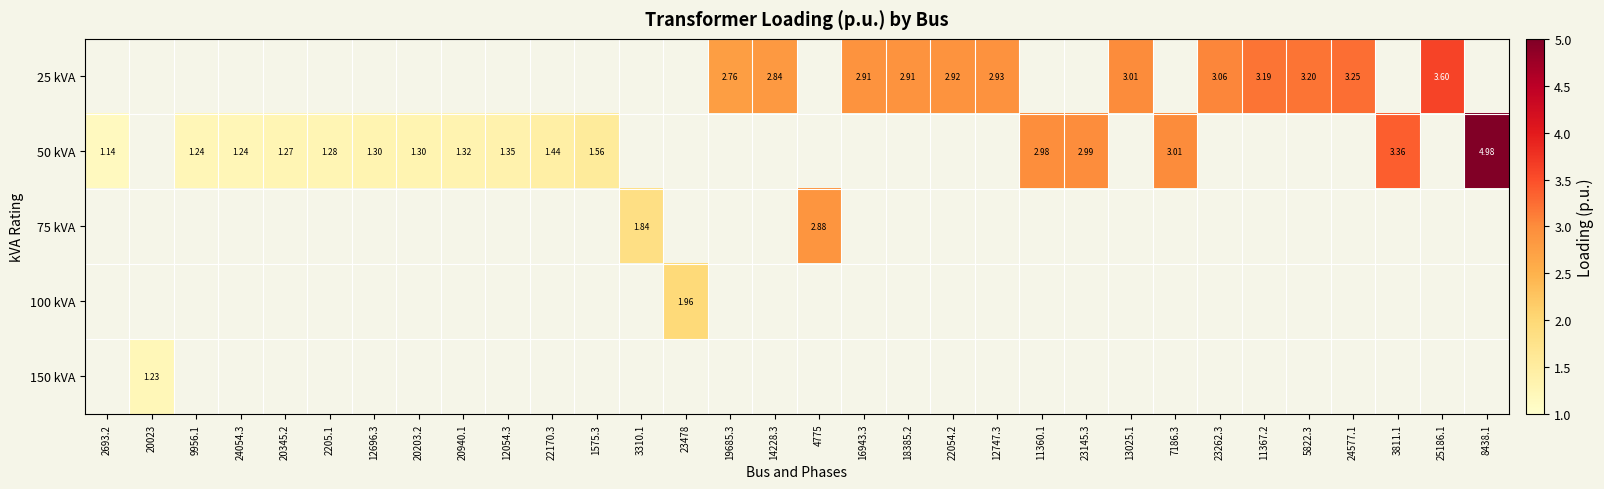

How many values in 100 kVA are above zero?

1